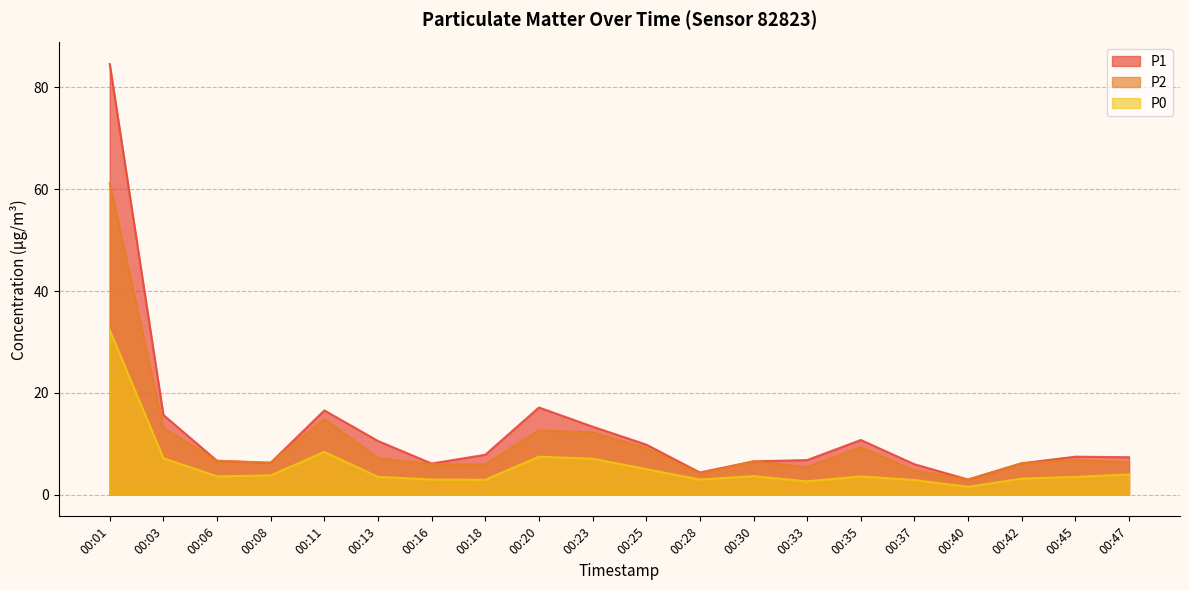

Which series has the widest spread of values?

P1